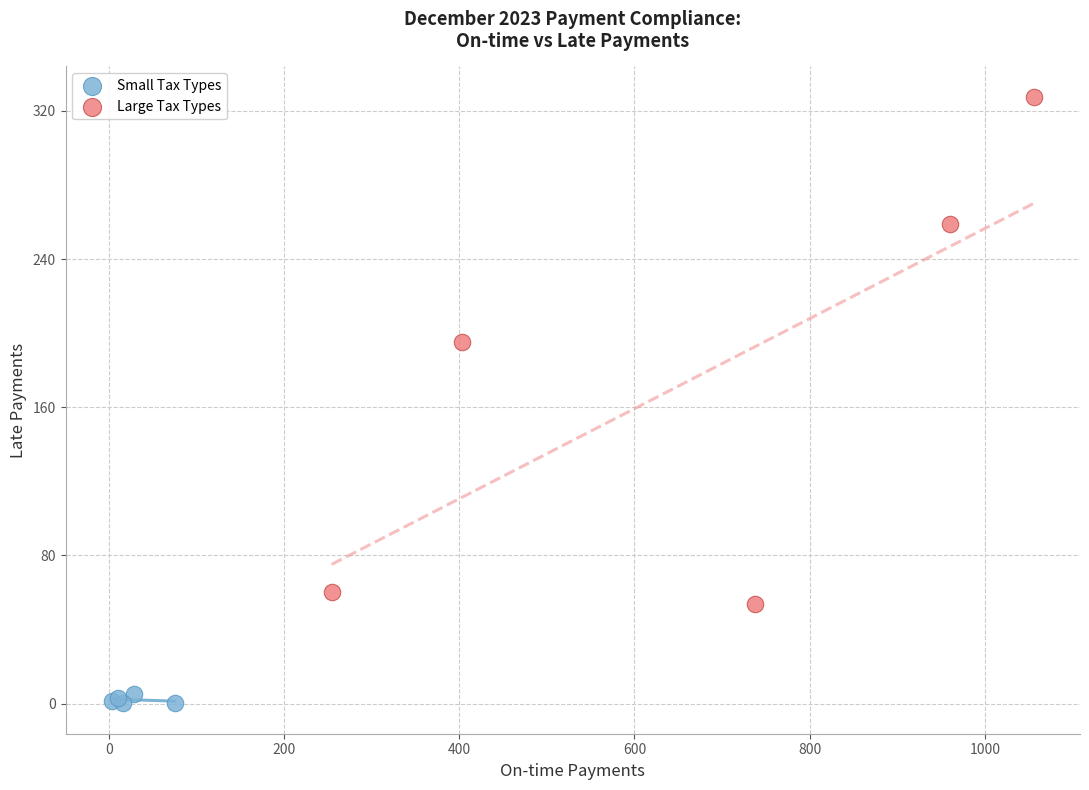

Which series contains the lowest Y value?

Small Tax Types